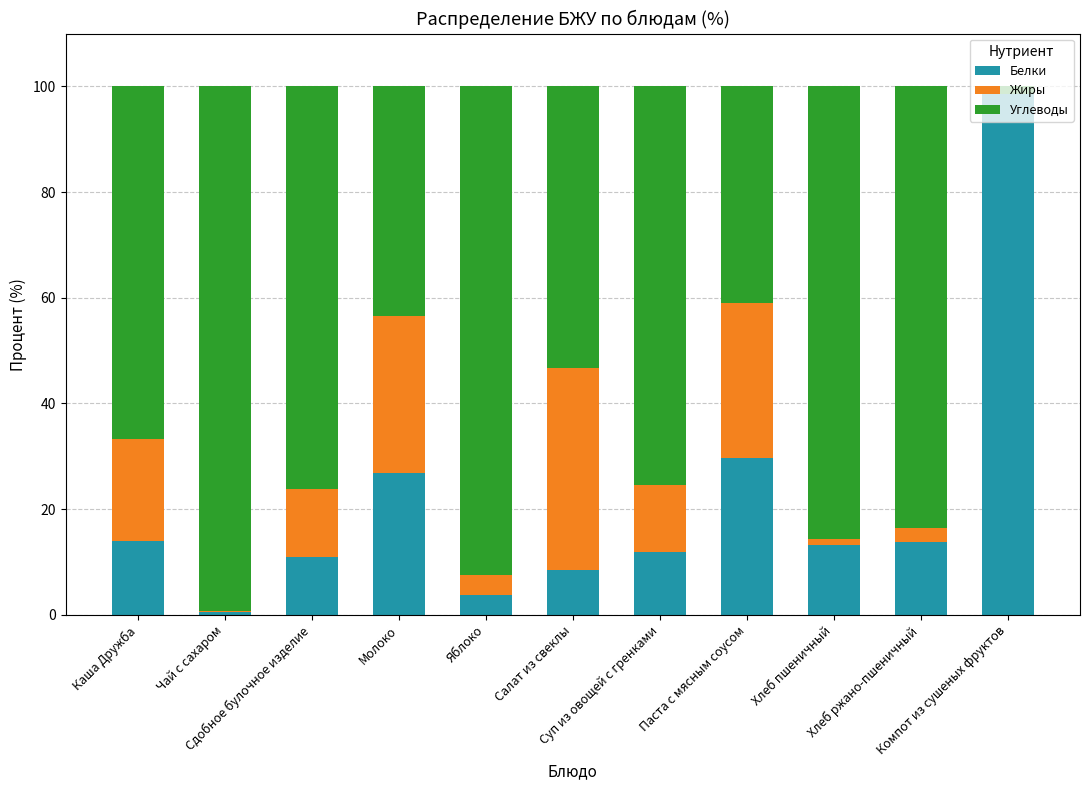

What is the sum of all Белки values?

231.8